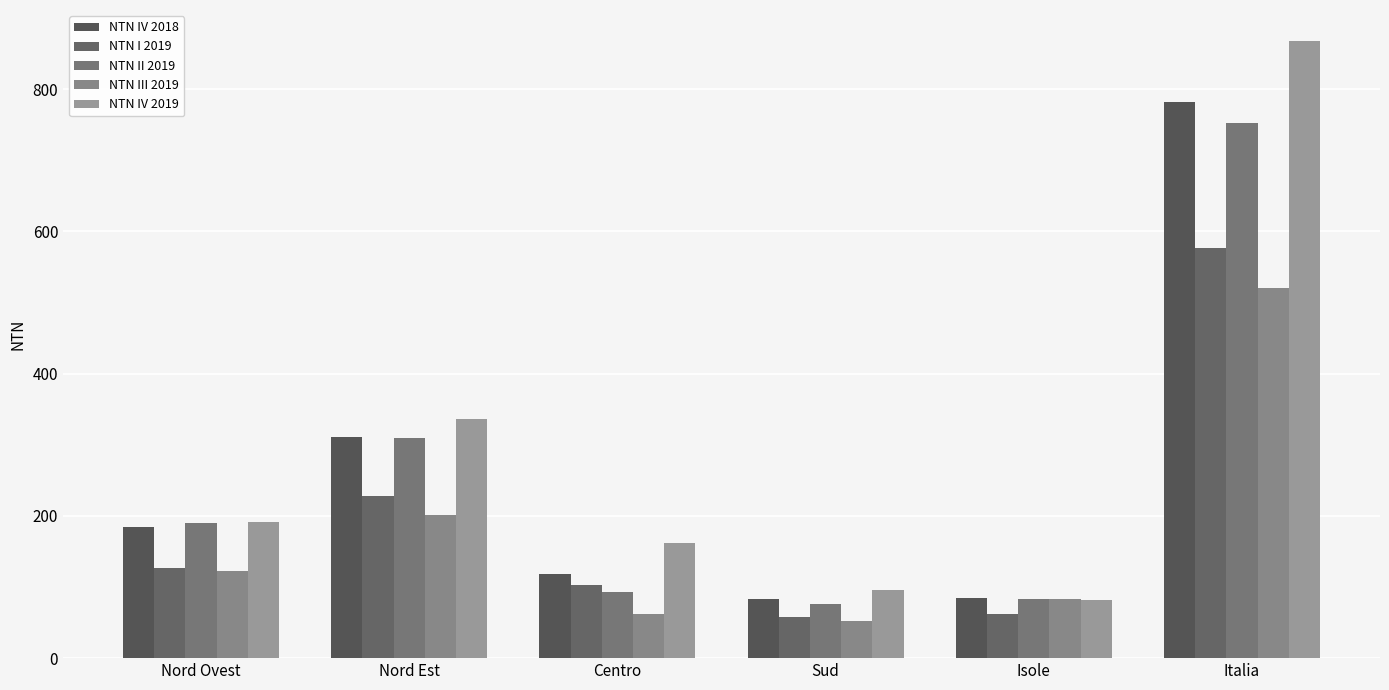

At how many categories does at least one series exceed 444?

1